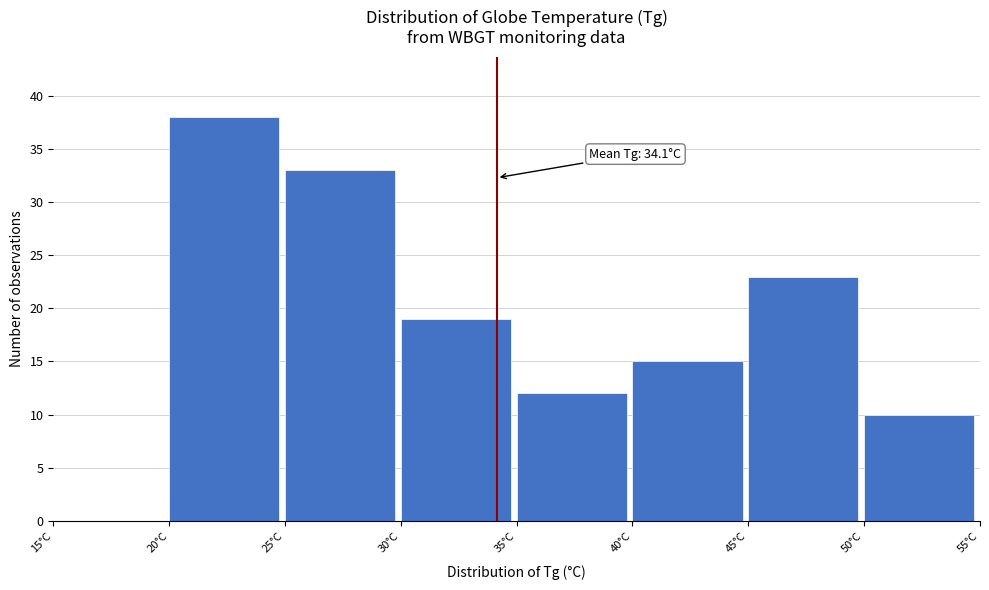

Which range on the x-axis has the tallest bar?

20 to 25